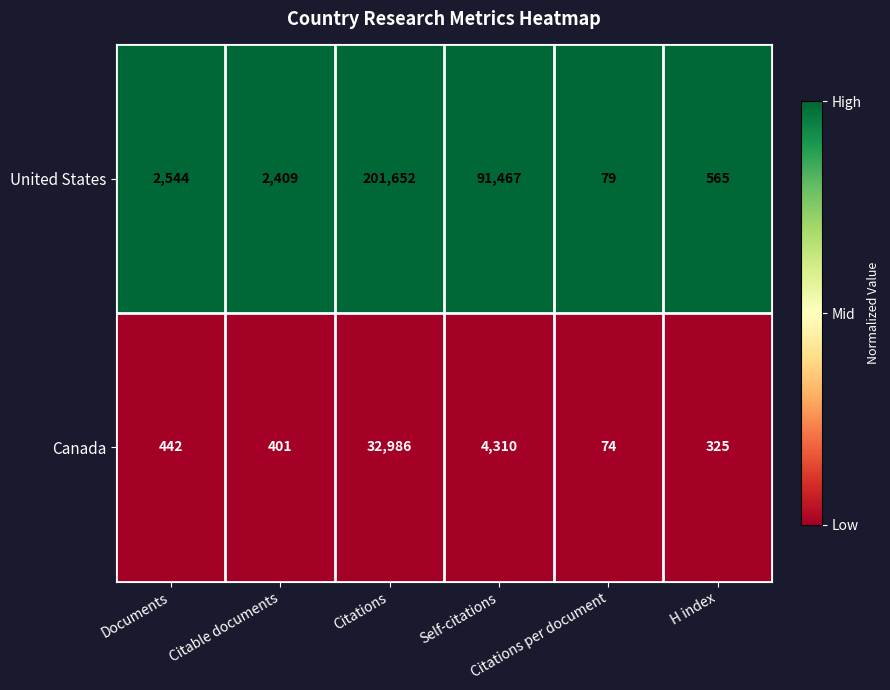

What is the difference between the highest and lowest values at Documents?

2102